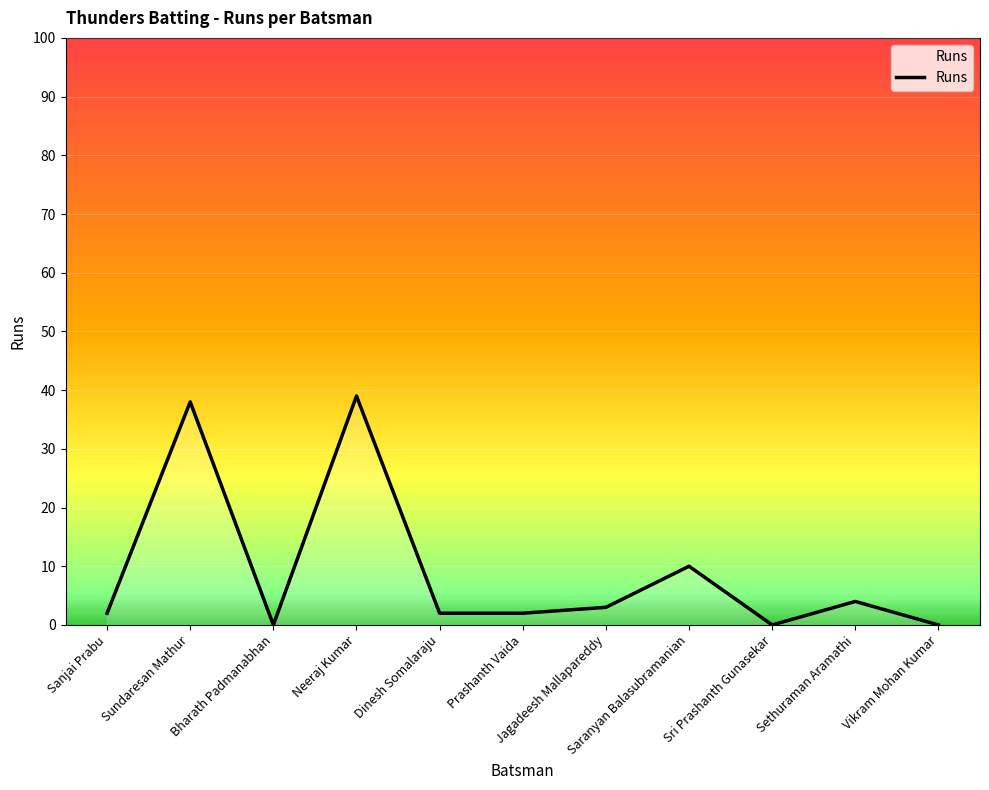

What is the sum of the values at Sethuraman Aramathi and Sundaresan Mathur?

42